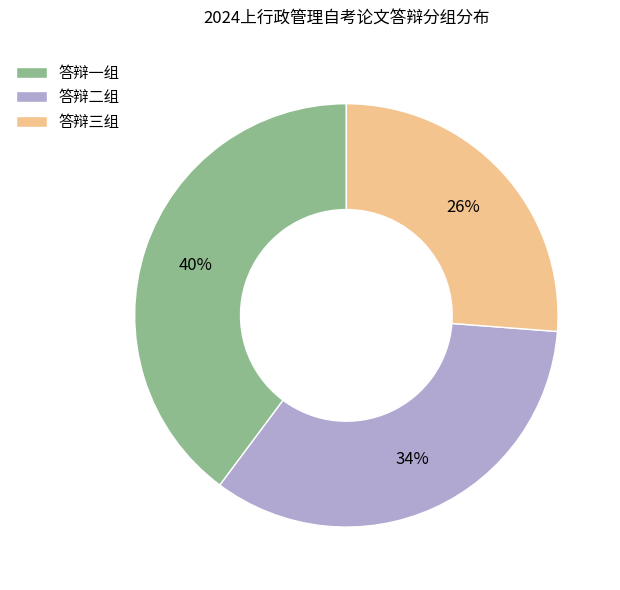

To the nearest percent, what is the difference between the largest and smallest slice percentages?

14%